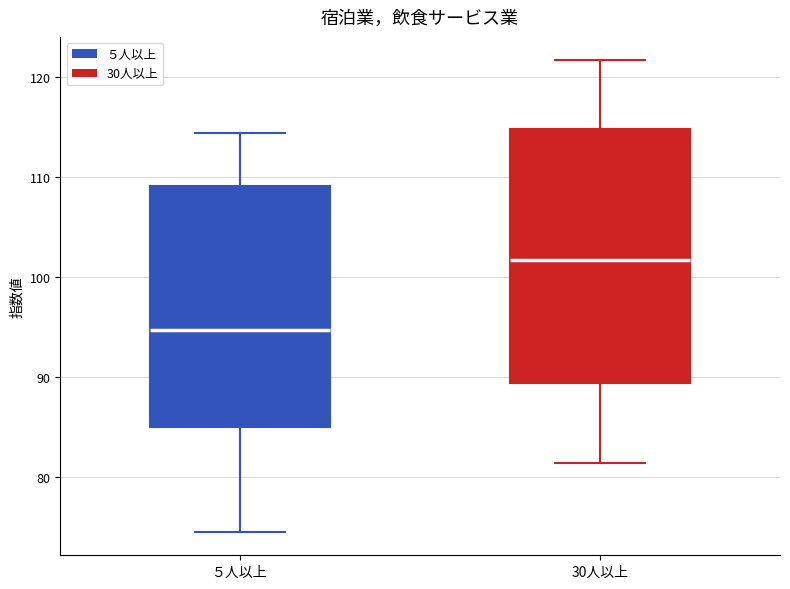

Which box is the tallest, from its lower edge to its upper edge?

30人以上